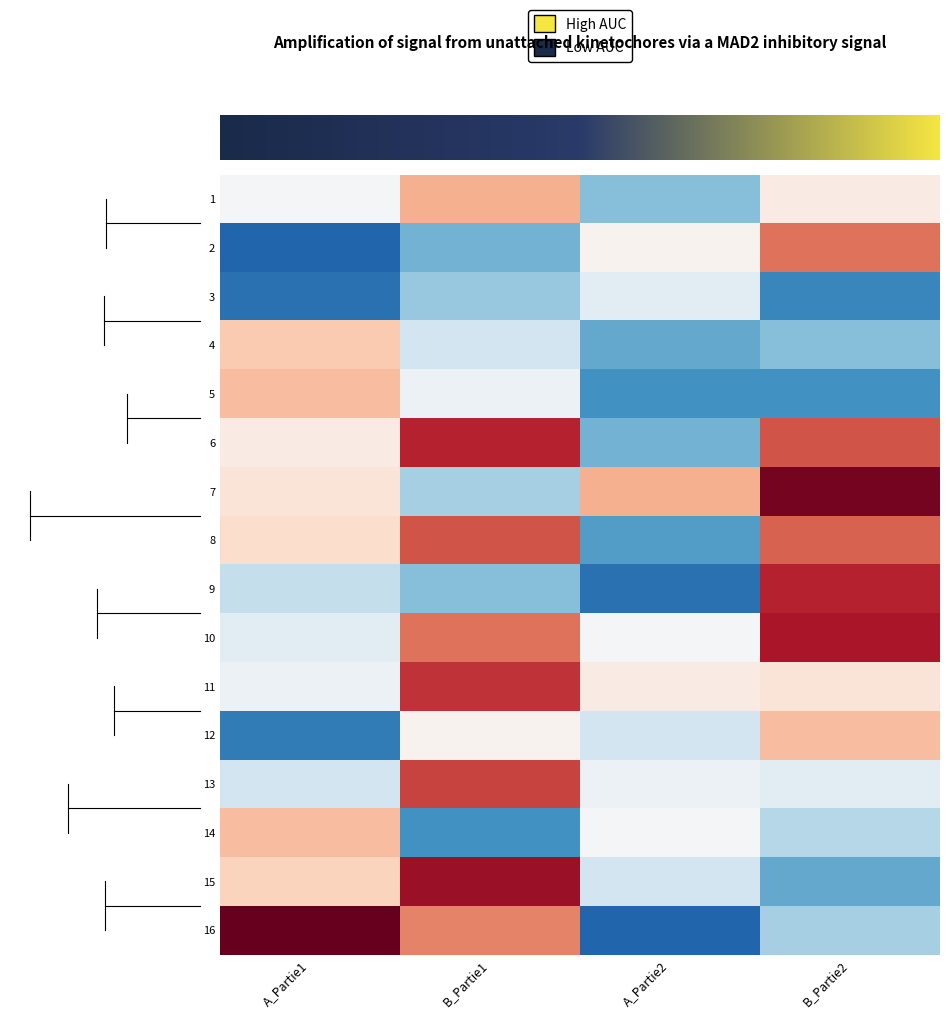

Which category has the highest value across all series?

A_Partie1